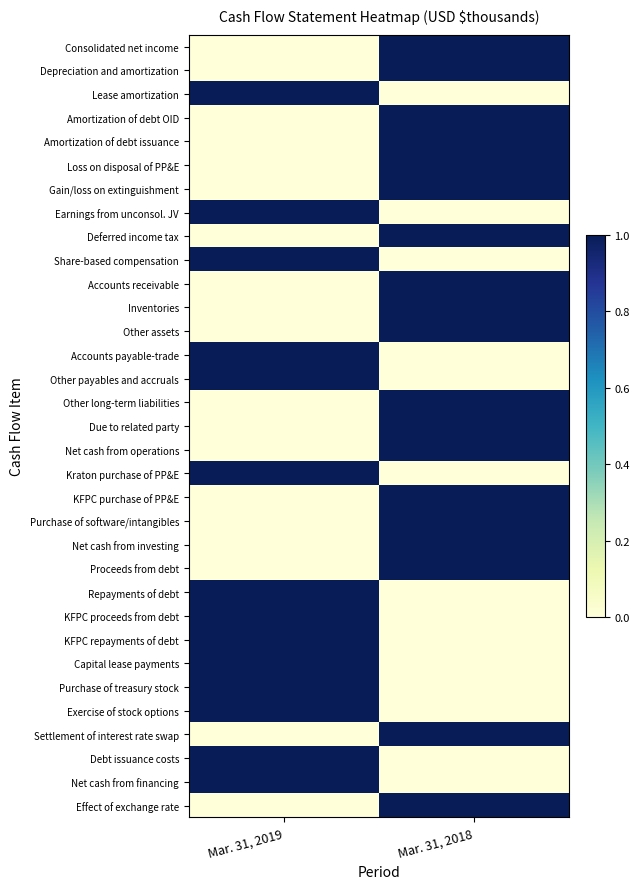

Reading left to right, list all the values displayed in this chart.

Consolidated net income: Mar. 31, 2019=0.0	Mar. 31, 2018=1.0
Depreciation and amortization: Mar. 31, 2019=0.0	Mar. 31, 2018=1.0
Lease amortization: Mar. 31, 2019=1.0	Mar. 31, 2018=0.0
Amortization of debt OID: Mar. 31, 2019=0.0	Mar. 31, 2018=1.0
Amortization of debt issuance: Mar. 31, 2019=0.0	Mar. 31, 2018=1.0
Loss on disposal of PP&E: Mar. 31, 2019=0.0	Mar. 31, 2018=1.0
Gain/loss on extinguishment: Mar. 31, 2019=0.0	Mar. 31, 2018=1.0
Earnings from unconsol. JV: Mar. 31, 2019=1.0	Mar. 31, 2018=0.0
Deferred income tax: Mar. 31, 2019=0.0	Mar. 31, 2018=1.0
Share-based compensation: Mar. 31, 2019=1.0	Mar. 31, 2018=0.0
Accounts receivable: Mar. 31, 2019=0.0	Mar. 31, 2018=1.0
Inventories: Mar. 31, 2019=0.0	Mar. 31, 2018=1.0
Other assets: Mar. 31, 2019=0.0	Mar. 31, 2018=1.0
Accounts payable-trade: Mar. 31, 2019=1.0	Mar. 31, 2018=0.0
Other payables and accruals: Mar. 31, 2019=1.0	Mar. 31, 2018=0.0
Other long-term liabilities: Mar. 31, 2019=0.0	Mar. 31, 2018=1.0
Due to related party: Mar. 31, 2019=0.0	Mar. 31, 2018=1.0
Net cash from operations: Mar. 31, 2019=0.0	Mar. 31, 2018=1.0
Kraton purchase of PP&E: Mar. 31, 2019=1.0	Mar. 31, 2018=0.0
KFPC purchase of PP&E: Mar. 31, 2019=0.0	Mar. 31, 2018=1.0
Purchase of software/intangibles: Mar. 31, 2019=0.0	Mar. 31, 2018=1.0
Net cash from investing: Mar. 31, 2019=0.0	Mar. 31, 2018=1.0
Proceeds from debt: Mar. 31, 2019=0.0	Mar. 31, 2018=1.0
Repayments of debt: Mar. 31, 2019=1.0	Mar. 31, 2018=0.0
KFPC proceeds from debt: Mar. 31, 2019=1.0	Mar. 31, 2018=0.0
KFPC repayments of debt: Mar. 31, 2019=1.0	Mar. 31, 2018=0.0
Capital lease payments: Mar. 31, 2019=1.0	Mar. 31, 2018=0.0
Purchase of treasury stock: Mar. 31, 2019=1.0	Mar. 31, 2018=0.0
Exercise of stock options: Mar. 31, 2019=1.0	Mar. 31, 2018=0.0
Settlement of interest rate swap: Mar. 31, 2019=0.0	Mar. 31, 2018=1.0
Debt issuance costs: Mar. 31, 2019=1.0	Mar. 31, 2018=0.0
Net cash from financing: Mar. 31, 2019=1.0	Mar. 31, 2018=0.0
Effect of exchange rate: Mar. 31, 2019=0.0	Mar. 31, 2018=1.0